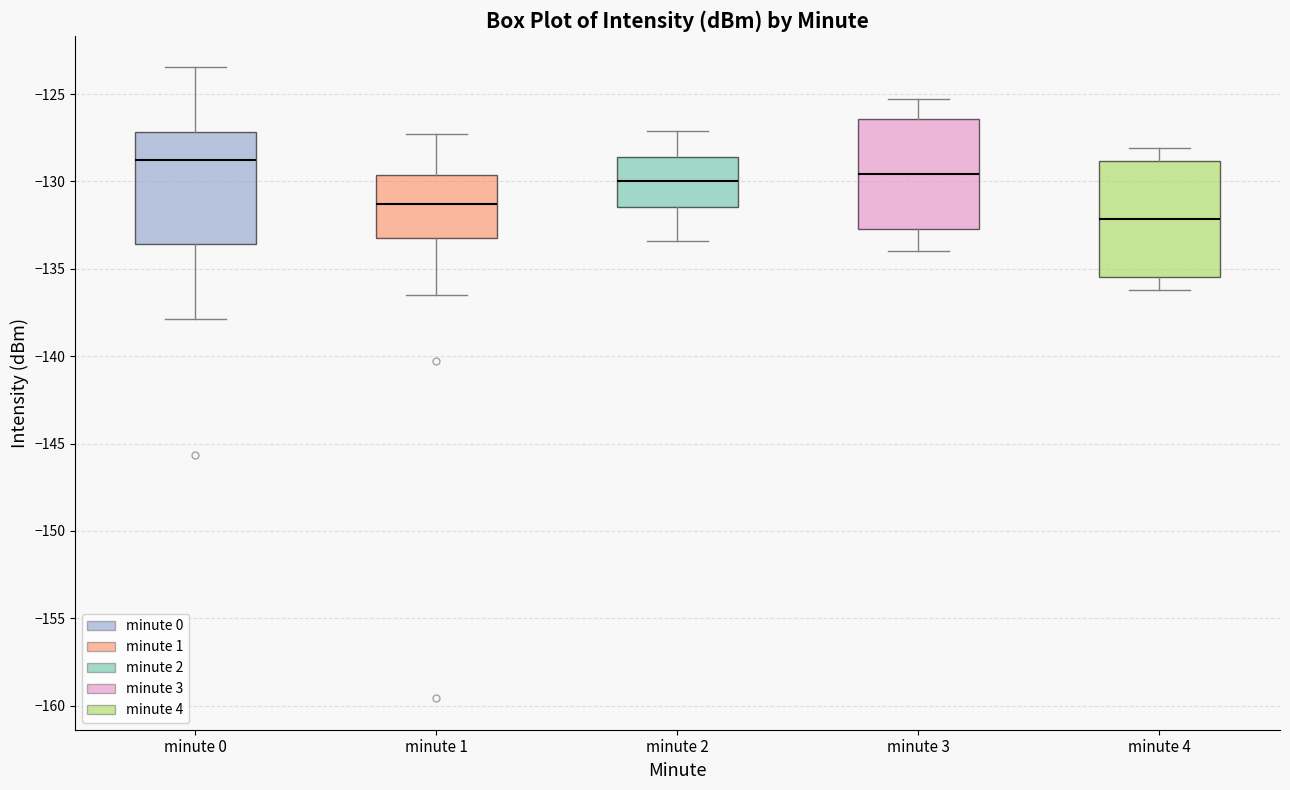

Which box's median line is the lowest?

minute 4